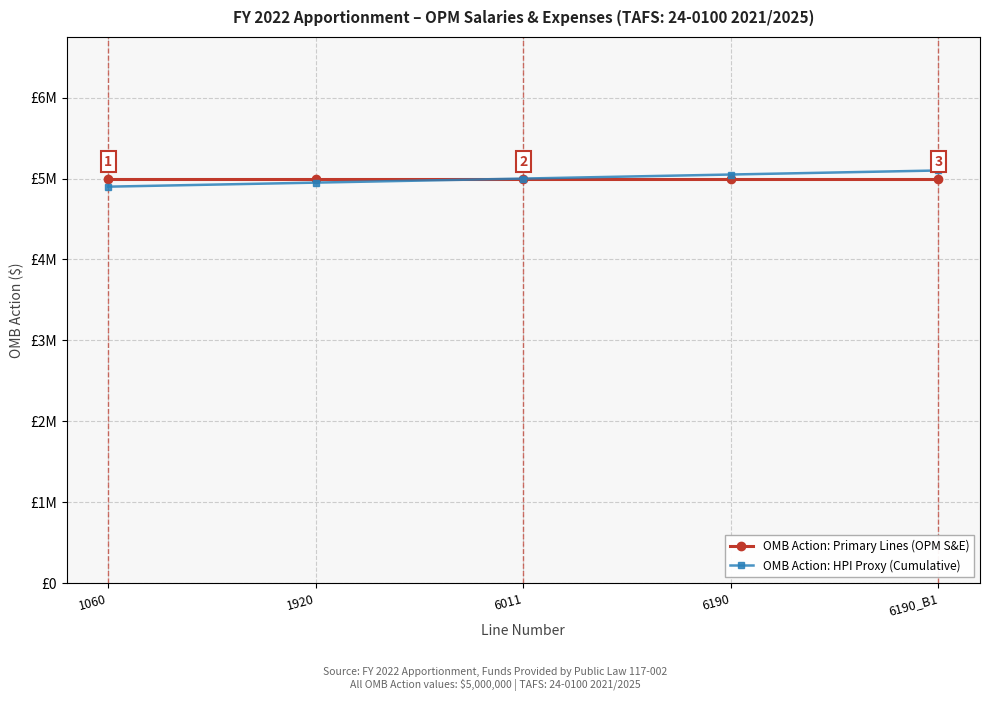

Is the value of OMB Action: HPI Proxy (Cumulative) at 1920 greater than the value of OMB Action: Primary Lines (OPM S&E) at 6011?

No